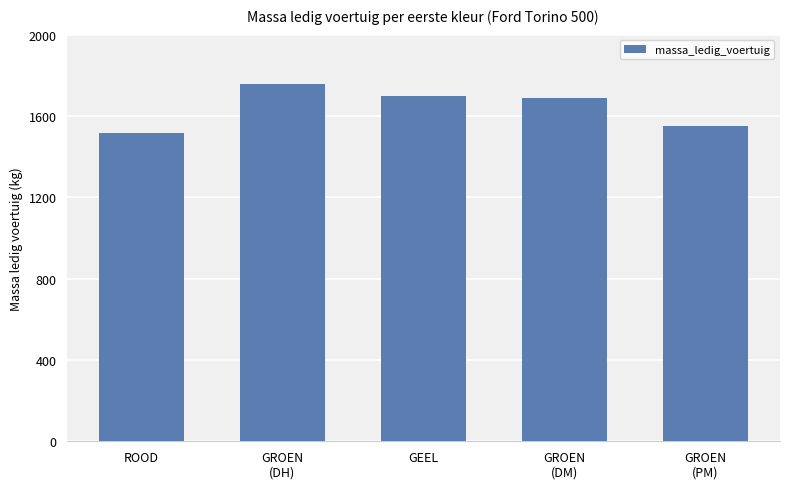

How many series are shown in this chart?

1